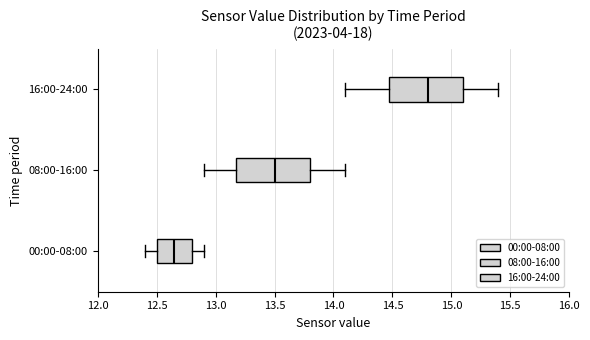

Reading bottom to top, read every box against the x-axis: the position of its median line, the range the box covers, and the ends of its whiskers. The values are not printed on the chart, so give them approximately, as read against the axis.

00:00-08:00: median 12.65, box 12.50 to 12.80, whiskers 12.40 to 12.90
08:00-16:00: median 13.50, box 13.20 to 13.80, whiskers 12.90 to 14.10
16:00-24:00: median 14.80, box 14.50 to 15.10, whiskers 14.10 to 15.40